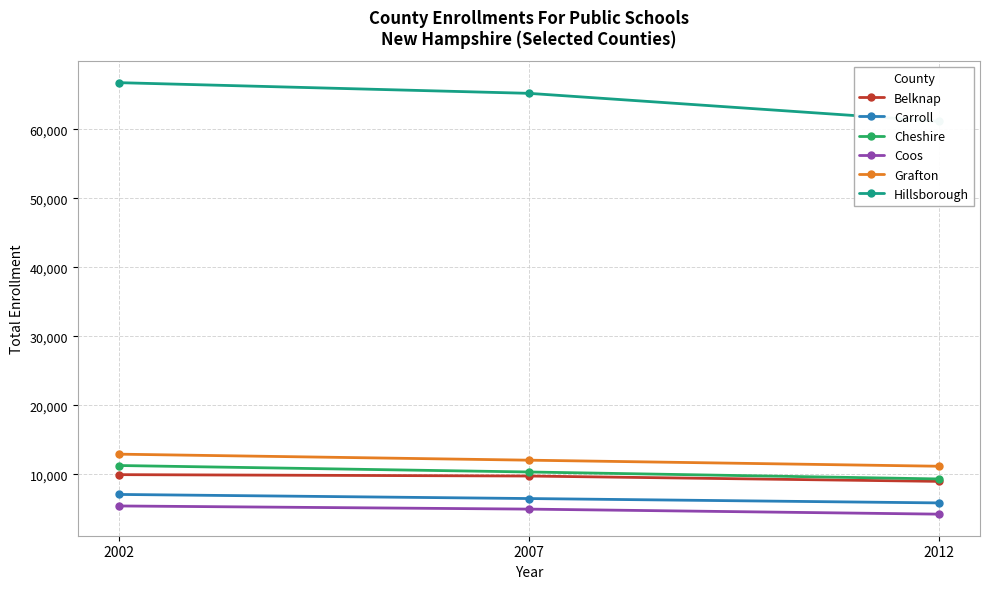

Reading left to right, list all the values displayed in this chart.

Belknap: 2002=9959	2007=9758	2012=8983
Carroll: 2002=7091	2007=6496	2012=5863
Cheshire: 2002=11283	2007=10344	2012=9335
Coos: 2002=5422	2007=4965	2012=4235
Grafton: 2002=12926	2007=12055	2012=11177
Hillsborough: 2002=66752	2007=65205	2012=61151